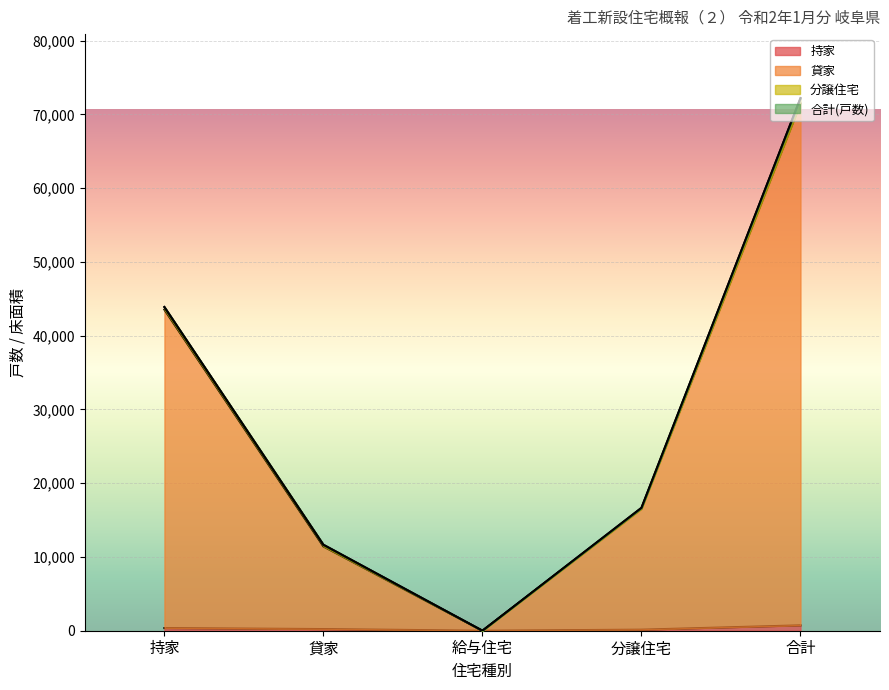

How many positive values does the 持家 series have?

4